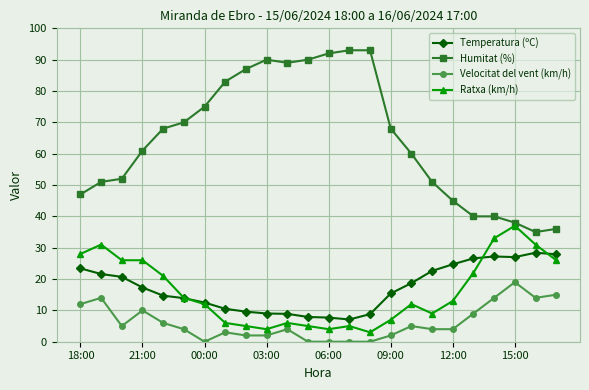

Rank the series by their maximum value, from highest to lowest.

Humitat (%), Ratxa (km/h), Temperatura (ºC), Velocitat del vent (km/h)